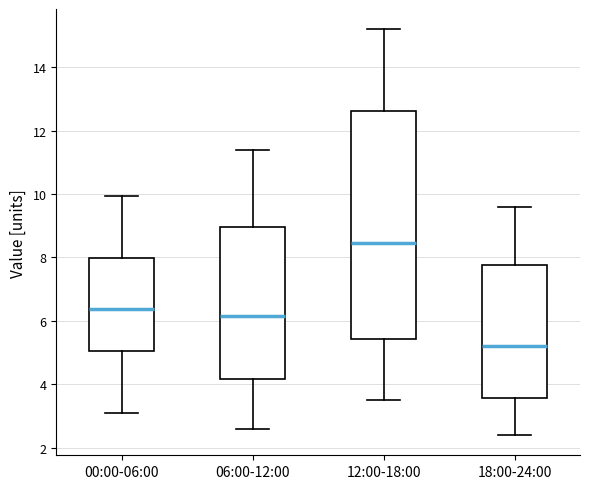

Reading left to right, transcribe this box plot: for each box, give where its median line is, the range the box spans, and where its two whiskers end, as read against the y-axis. The values are not printed on the chart, so give them approximately, as read against the axis.

00:00-06:00: median 6.4, box 5.0 to 8.0, whiskers 3.2 to 10.0
06:00-12:00: median 6.2, box 4.2 to 9.0, whiskers 2.6 to 11.4
12:00-18:00: median 8.4, box 5.4 to 12.6, whiskers 3.6 to 15.2
18:00-24:00: median 5.2, box 3.6 to 7.8, whiskers 2.4 to 9.6